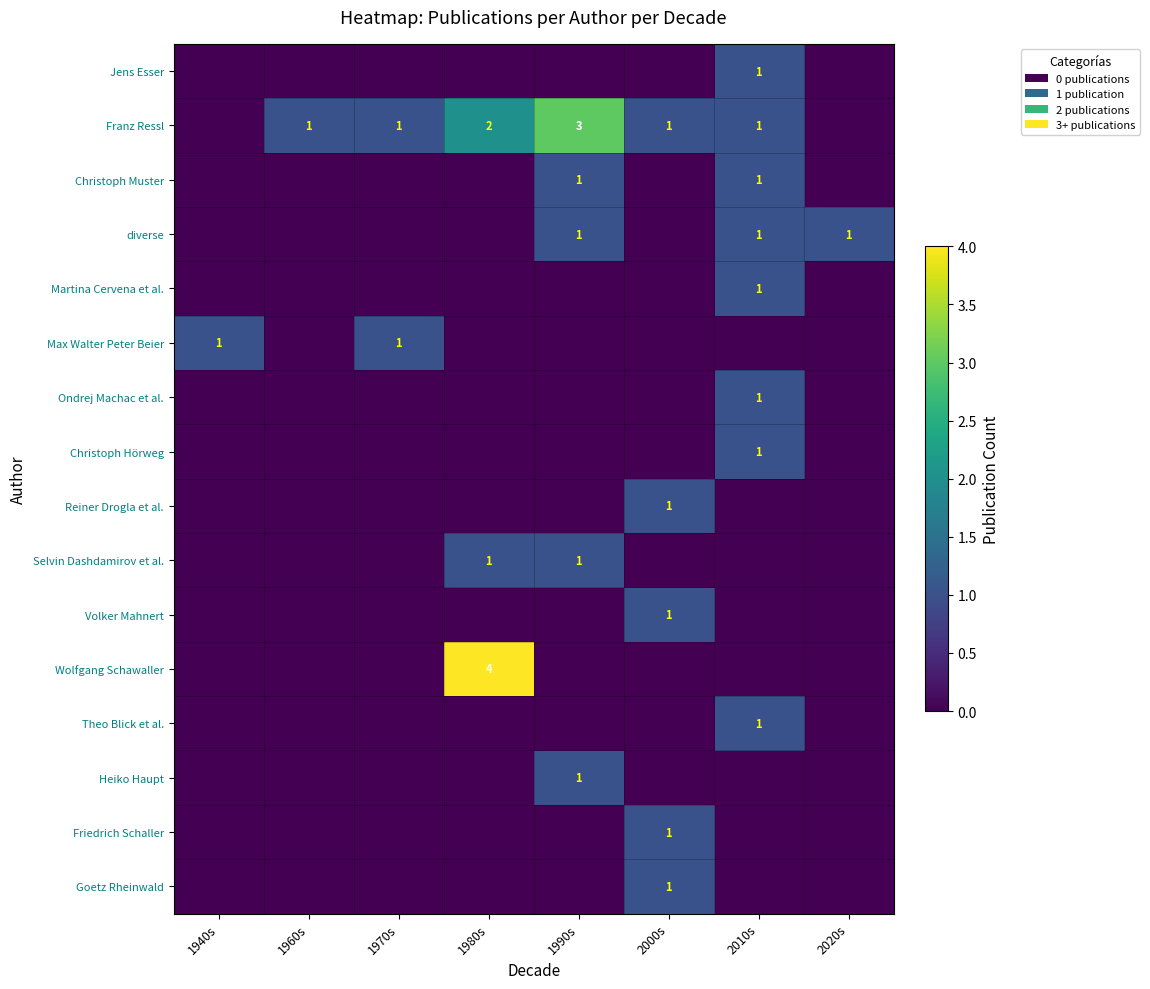

True or false: Christoph Muster has a value of 1 at 1990s.

True